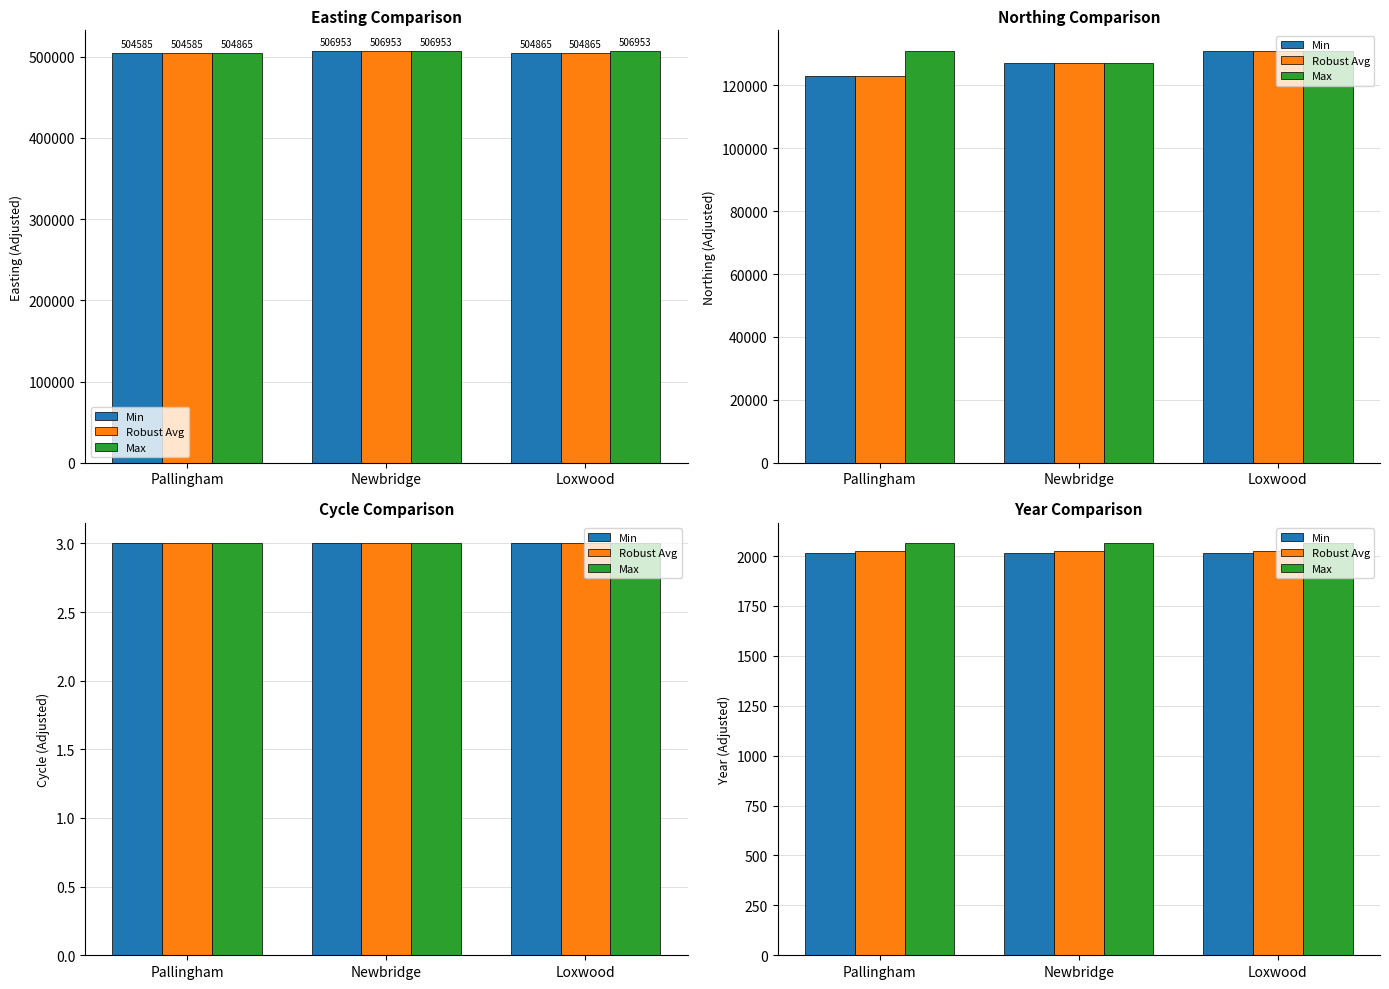

List the labels in order of Max value, largest first.

Pallingham, Newbridge, Loxwood